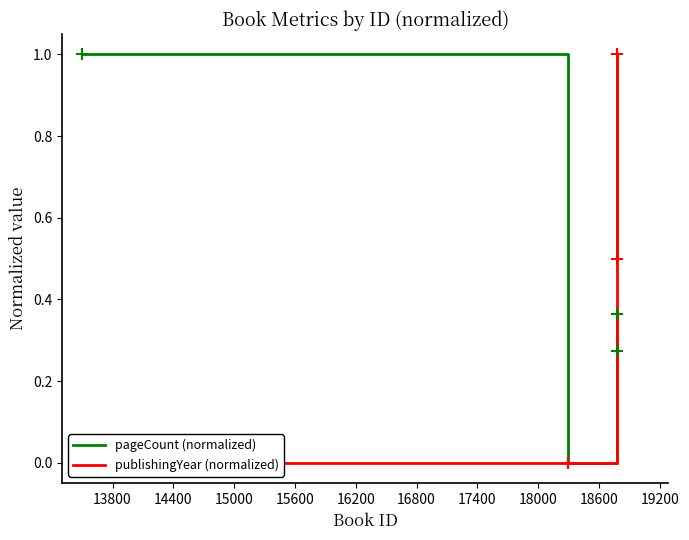

Reading right to left, list all the values displayed in this chart.

pageCount (normalized): 0.4	0.3	0.0	1.0
publishingYear (normalized): 0.5	1.0	0.0	0.0